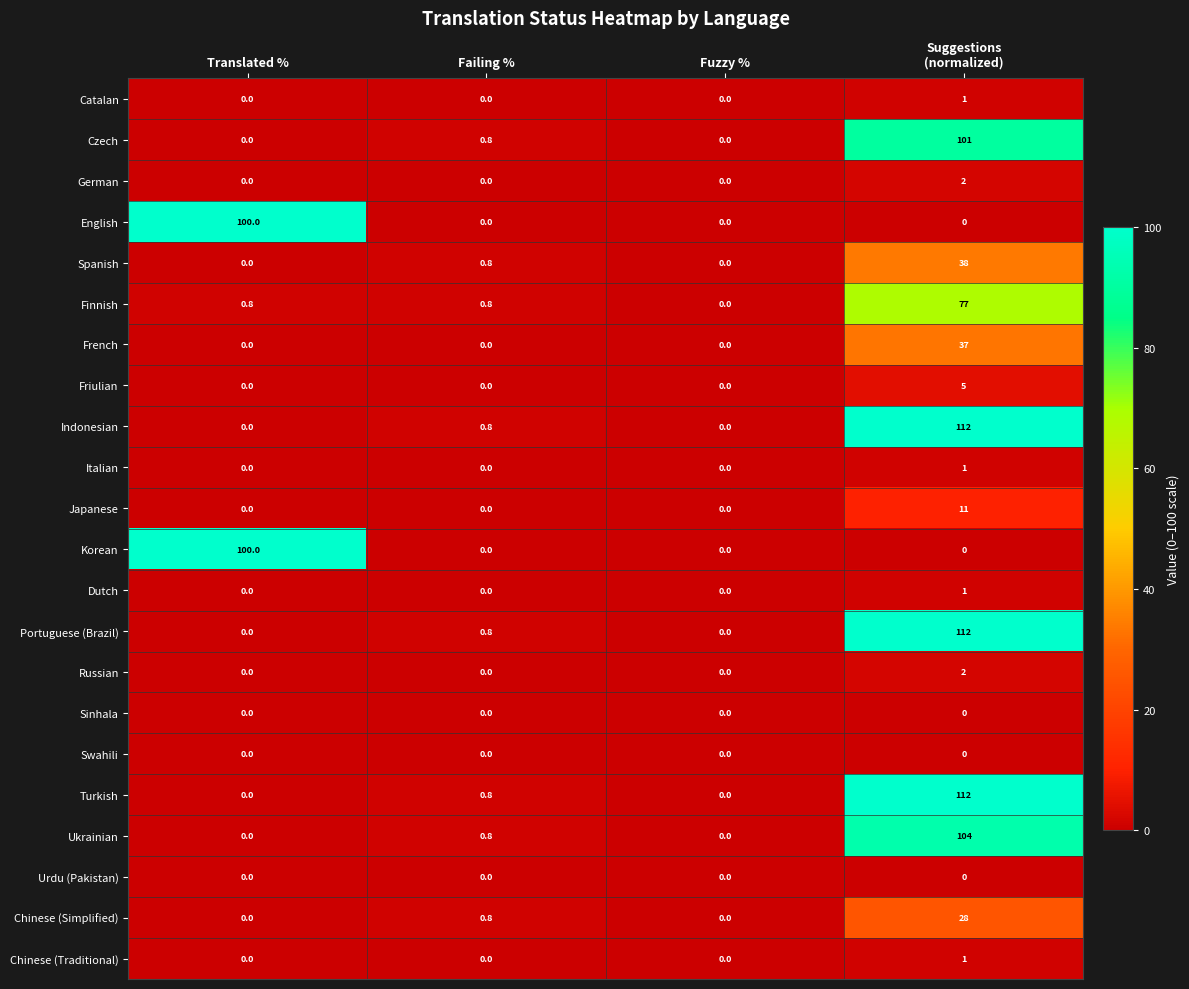

What is the total value across all series at Translated %?

200.8